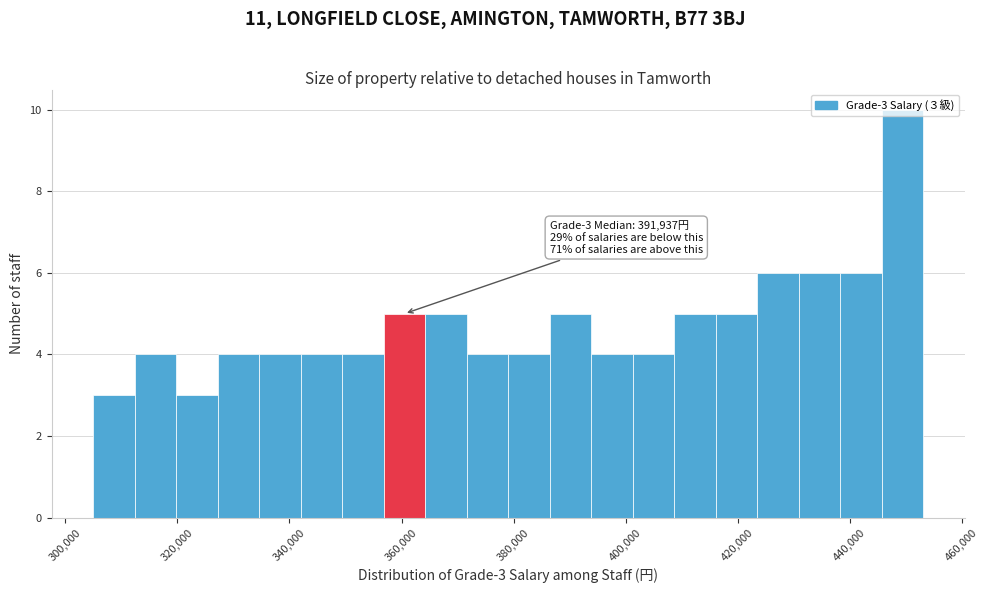

Around what value on the x-axis is the tallest bar? Give the approximate position of its centre, as read against the axis.

450000